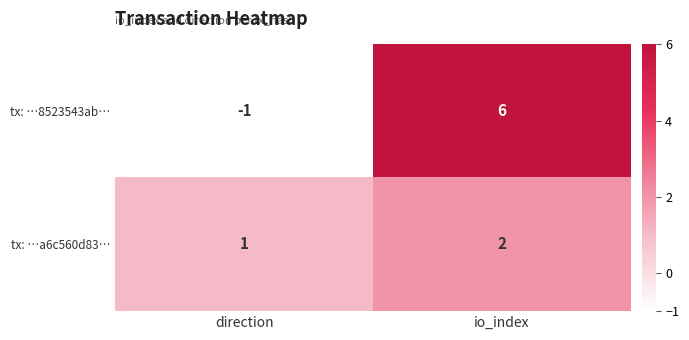

Between direction and io_index, which series saw the biggest shift?

tx: …8523543ab…